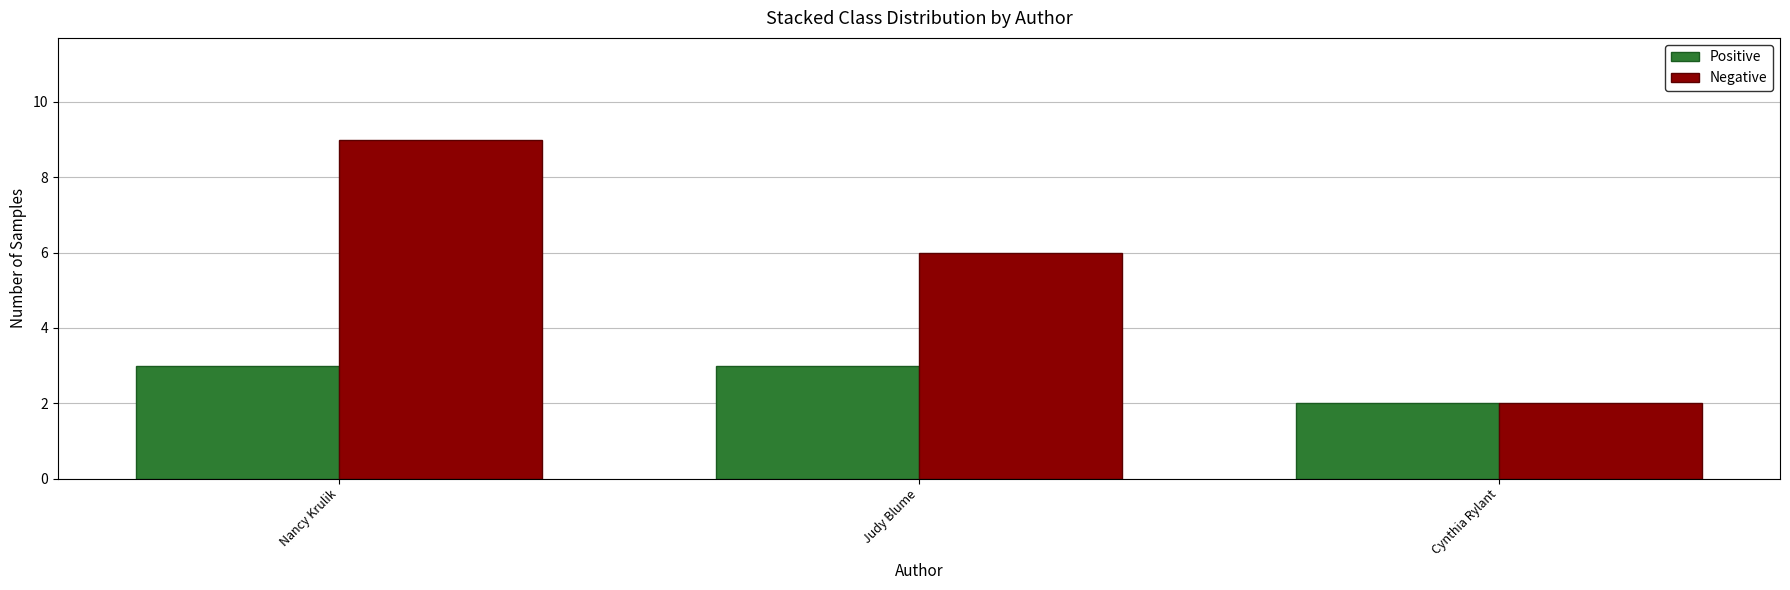

How many Negative values are between 2 and 9?

3